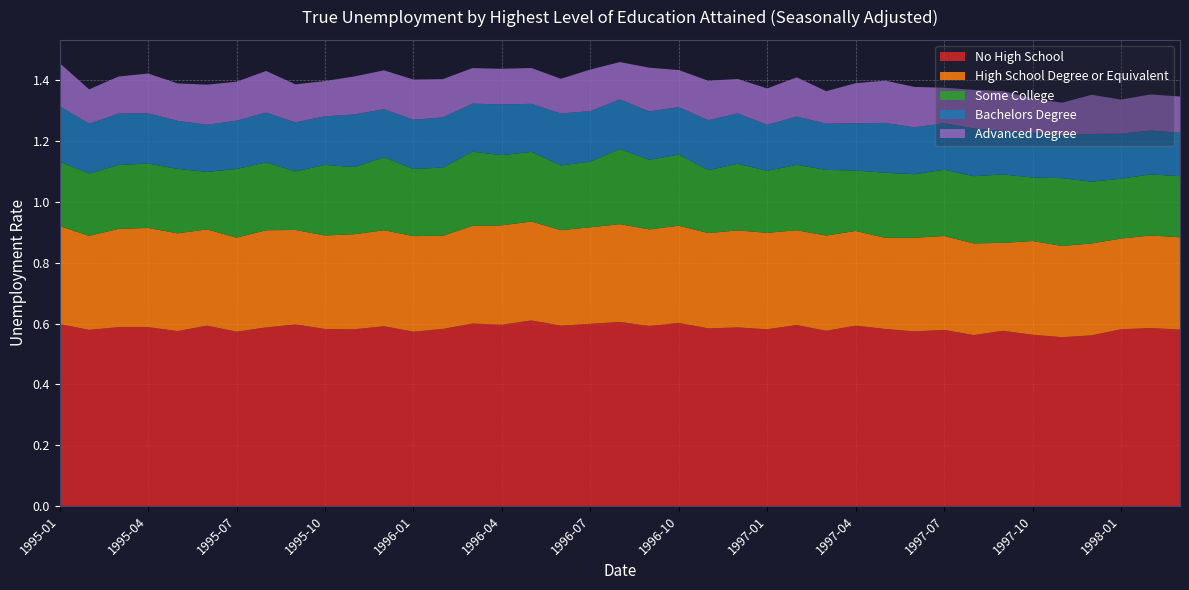

Reading left to right, extract all data points from this chart.

No High School: 1995-01=0.6	1995-02=0.6	1995-03=0.6	1995-04=0.6	1995-05=0.6	1995-06=0.6	1995-07=0.6	1995-08=0.6	1995-09=0.6	1995-10=0.6	1995-11=0.6	1995-12=0.6	1996-01=0.6	1996-02=0.6	1996-03=0.6	1996-04=0.6	1996-05=0.6	1996-06=0.6	1996-07=0.6	1996-08=0.6	1996-09=0.6	1996-10=0.6	1996-11=0.6	1996-12=0.6	1997-01=0.6	1997-02=0.6	1997-03=0.6	1997-04=0.6	1997-05=0.6	1997-06=0.6	1997-07=0.6	1997-08=0.6	1997-09=0.6	1997-10=0.6	1997-11=0.6	1997-12=0.6	1998-01=0.6	1998-02=0.6	1998-03=0.6
High School Degree or Equivalent: 1995-01=0.3	1995-02=0.3	1995-03=0.3	1995-04=0.3	1995-05=0.3	1995-06=0.3	1995-07=0.3	1995-08=0.3	1995-09=0.3	1995-10=0.3	1995-11=0.3	1995-12=0.3	1996-01=0.3	1996-02=0.3	1996-03=0.3	1996-04=0.3	1996-05=0.3	1996-06=0.3	1996-07=0.3	1996-08=0.3	1996-09=0.3	1996-10=0.3	1996-11=0.3	1996-12=0.3	1997-01=0.3	1997-02=0.3	1997-03=0.3	1997-04=0.3	1997-05=0.3	1997-06=0.3	1997-07=0.3	1997-08=0.3	1997-09=0.3	1997-10=0.3	1997-11=0.3	1997-12=0.3	1998-01=0.3	1998-02=0.3	1998-03=0.3
Some College: 1995-01=0.2	1995-02=0.2	1995-03=0.2	1995-04=0.2	1995-05=0.2	1995-06=0.2	1995-07=0.2	1995-08=0.2	1995-09=0.2	1995-10=0.2	1995-11=0.2	1995-12=0.2	1996-01=0.2	1996-02=0.2	1996-03=0.2	1996-04=0.2	1996-05=0.2	1996-06=0.2	1996-07=0.2	1996-08=0.2	1996-09=0.2	1996-10=0.2	1996-11=0.2	1996-12=0.2	1997-01=0.2	1997-02=0.2	1997-03=0.2	1997-04=0.2	1997-05=0.2	1997-06=0.2	1997-07=0.2	1997-08=0.2	1997-09=0.2	1997-10=0.2	1997-11=0.2	1997-12=0.2	1998-01=0.2	1998-02=0.2	1998-03=0.2
Bachelors Degree: 1995-01=0.2	1995-02=0.2	1995-03=0.2	1995-04=0.2	1995-05=0.2	1995-06=0.2	1995-07=0.2	1995-08=0.2	1995-09=0.2	1995-10=0.2	1995-11=0.2	1995-12=0.2	1996-01=0.2	1996-02=0.2	1996-03=0.2	1996-04=0.2	1996-05=0.2	1996-06=0.2	1996-07=0.2	1996-08=0.2	1996-09=0.2	1996-10=0.2	1996-11=0.2	1996-12=0.2	1997-01=0.2	1997-02=0.2	1997-03=0.2	1997-04=0.2	1997-05=0.2	1997-06=0.2	1997-07=0.2	1997-08=0.2	1997-09=0.1	1997-10=0.1	1997-11=0.1	1997-12=0.2	1998-01=0.1	1998-02=0.1	1998-03=0.1
Advanced Degree: 1995-01=0.1	1995-02=0.1	1995-03=0.1	1995-04=0.1	1995-05=0.1	1995-06=0.1	1995-07=0.1	1995-08=0.1	1995-09=0.1	1995-10=0.1	1995-11=0.1	1995-12=0.1	1996-01=0.1	1996-02=0.1	1996-03=0.1	1996-04=0.1	1996-05=0.1	1996-06=0.1	1996-07=0.1	1996-08=0.1	1996-09=0.1	1996-10=0.1	1996-11=0.1	1996-12=0.1	1997-01=0.1	1997-02=0.1	1997-03=0.1	1997-04=0.1	1997-05=0.1	1997-06=0.1	1997-07=0.1	1997-08=0.1	1997-09=0.1	1997-10=0.1	1997-11=0.1	1997-12=0.1	1998-01=0.1	1998-02=0.1	1998-03=0.1